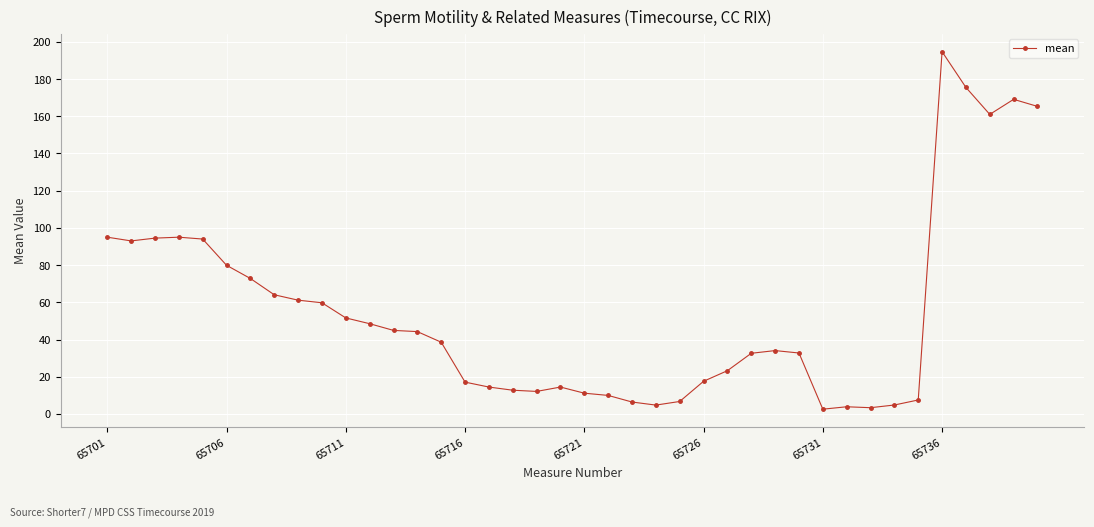

What is the greatest value displayed?

194.7